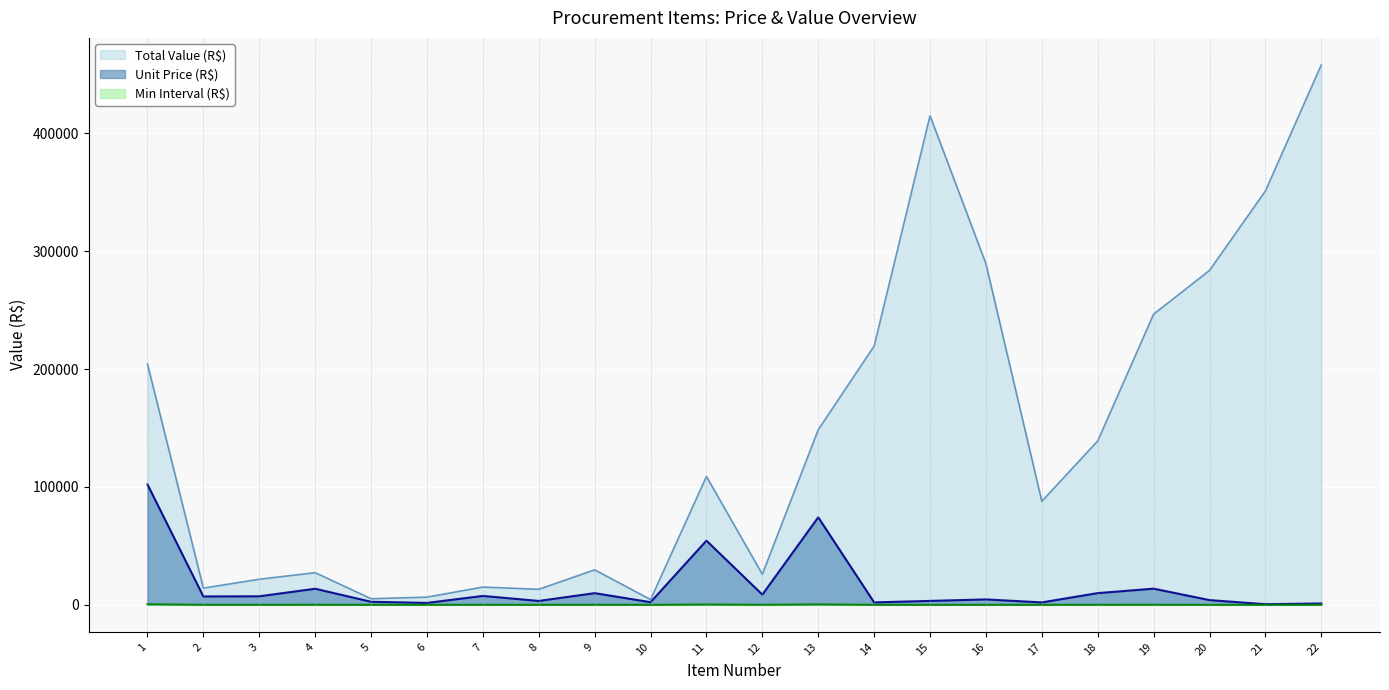

List the series in order of their peak value, highest first.

Total Value (R$), Unit Price (R$), Min Interval (R$)